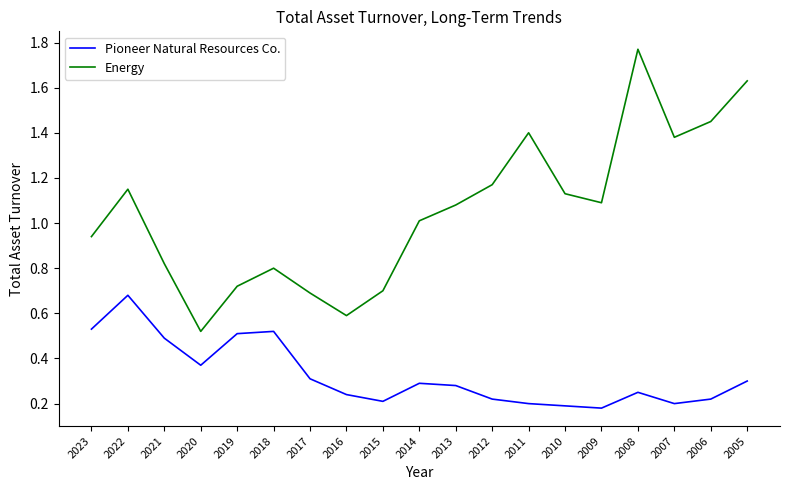

Which series changed the most between 2018 and 2017?

Pioneer Natural Resources Co.